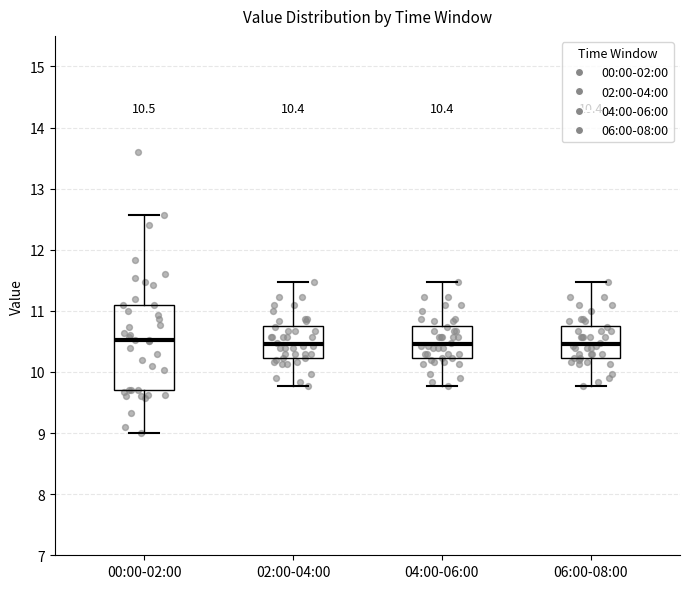

Comparing the boxes themselves (not the whiskers), which one is the tallest?

00:00-02:00